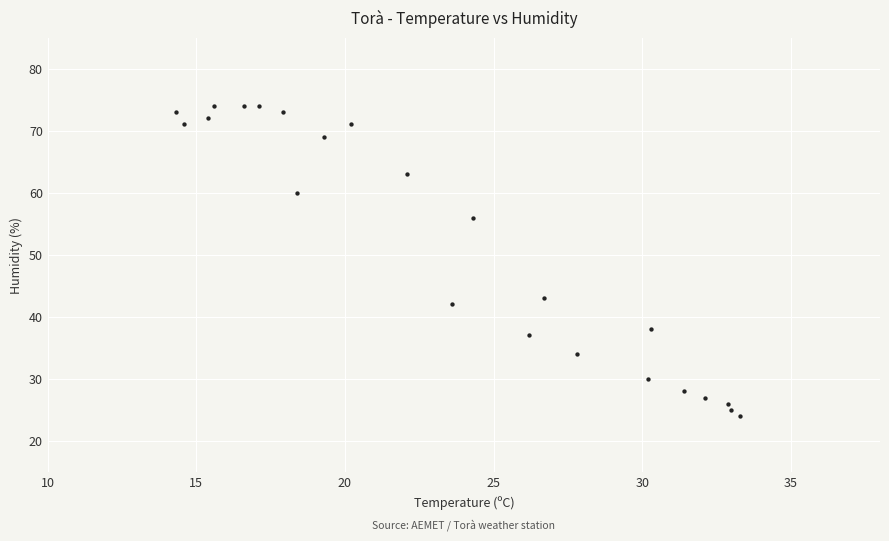

What is the range of Y values (max minus min)?

50